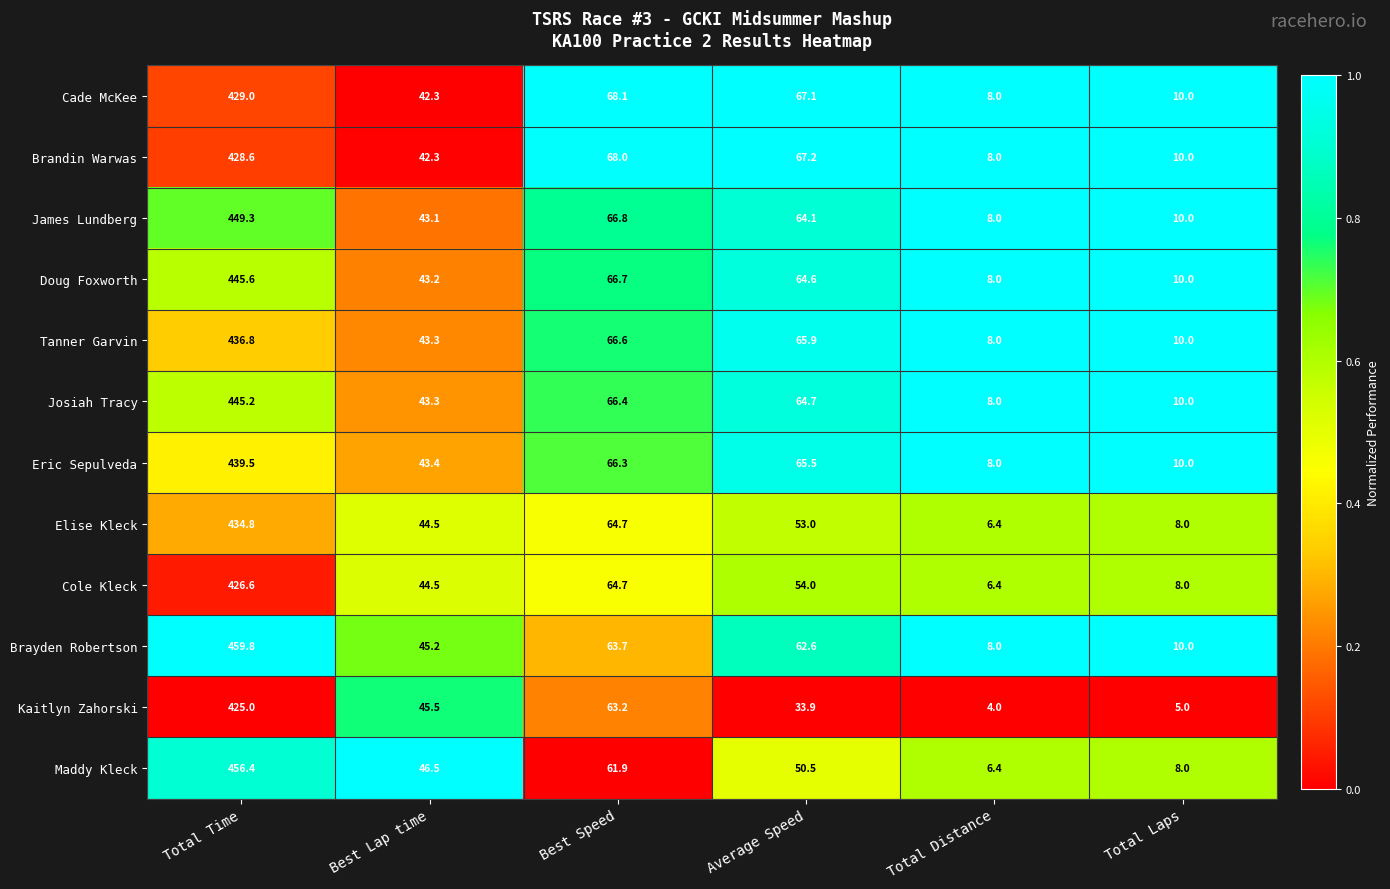

What is the difference between the maximum and minimum values in the Eric Sepulveda series?

431.5